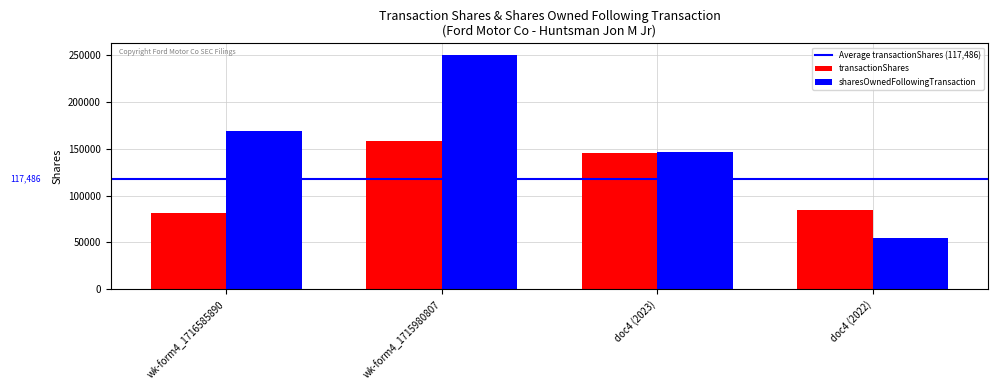

What is the difference between the maximum and minimum values in the sharesOwnedFollowingTransaction series?

195227